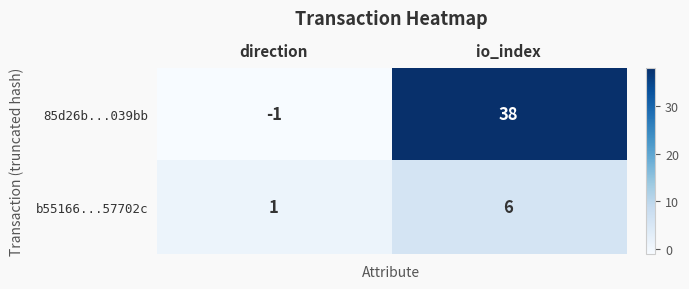

What is the approximate value of b55166...57702c at io_index?

6